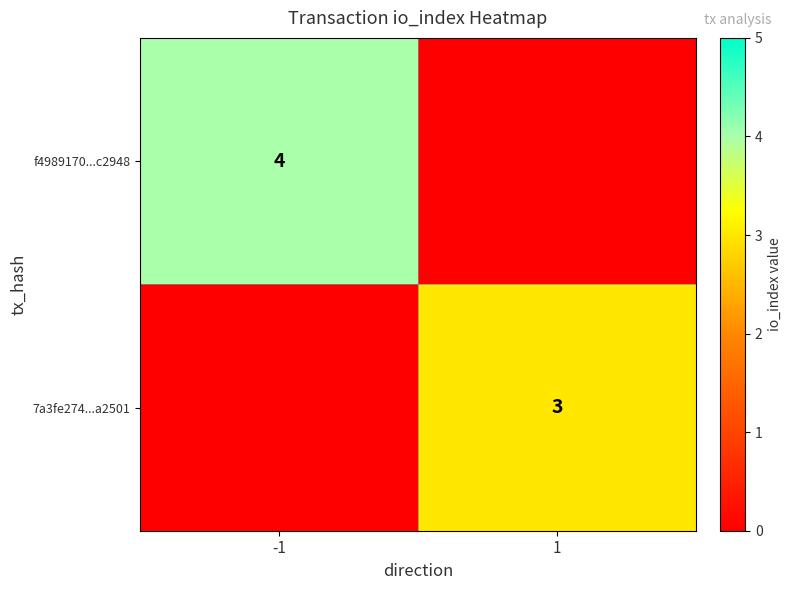

Which has a higher value, -1 or 1?

-1